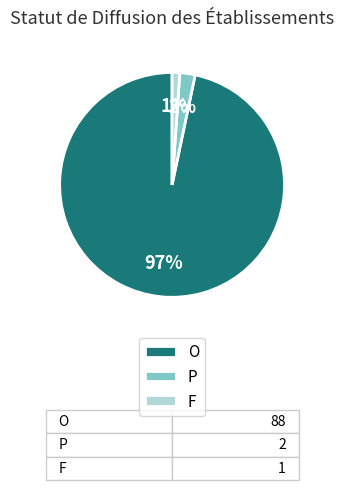

To the nearest percent, what is the combined percentage of P and F?

3%